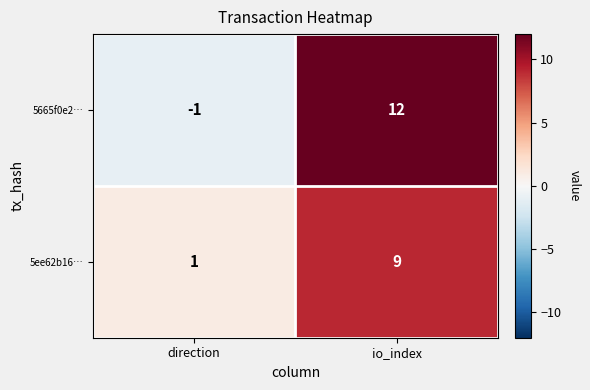

What is the greatest value displayed?

12